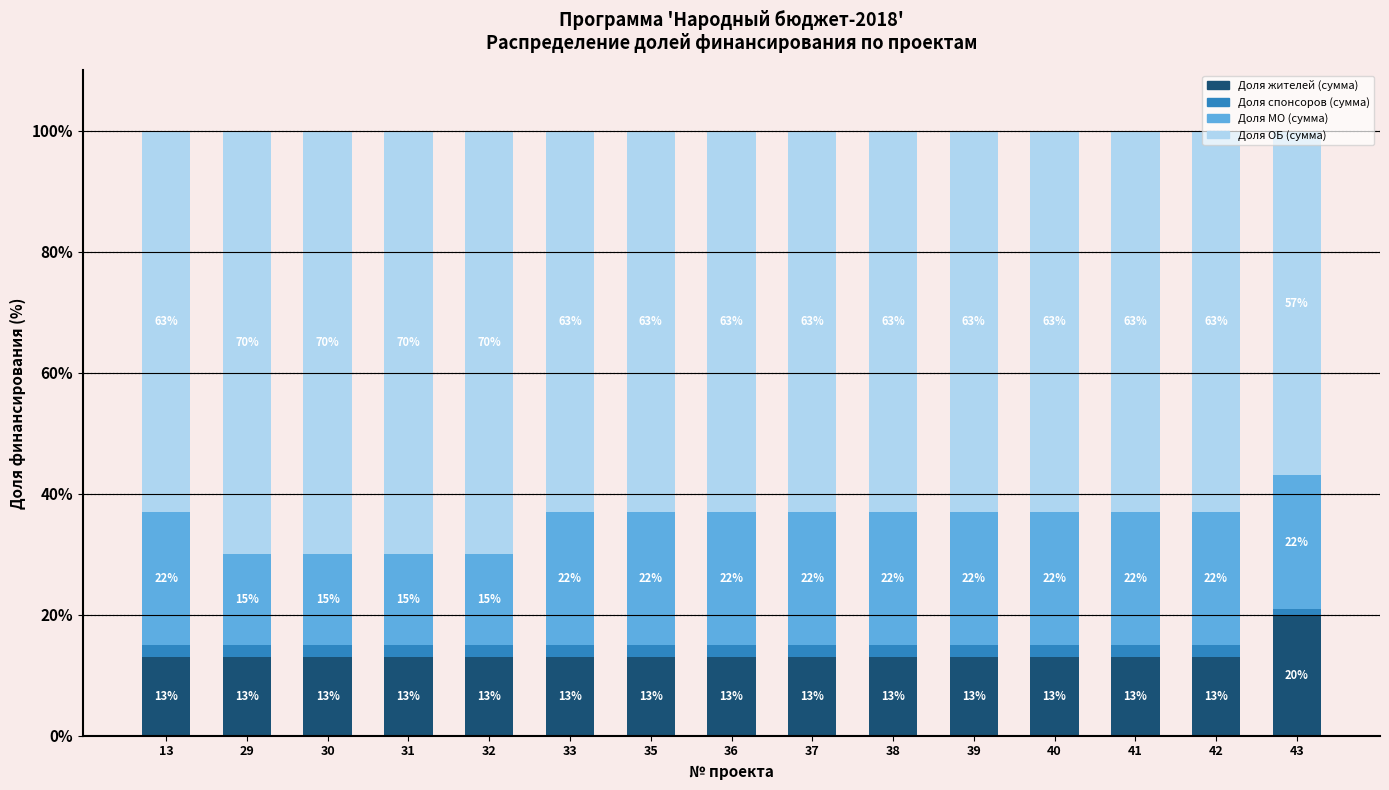

How many bars are there in total?

15